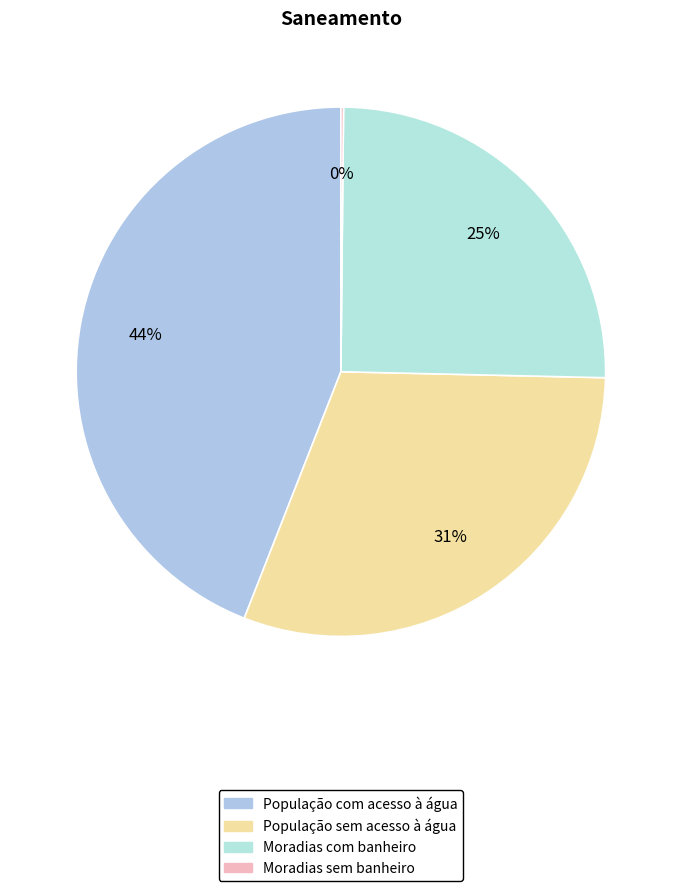

What percentage is NOT represented by População com acesso à água?

55.9%